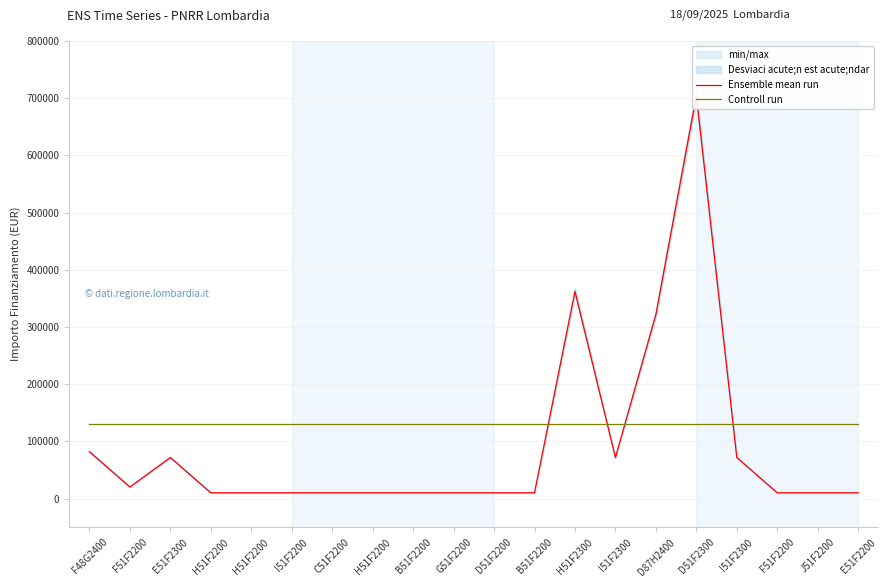

Which series has the largest total across all categories?

Controll run